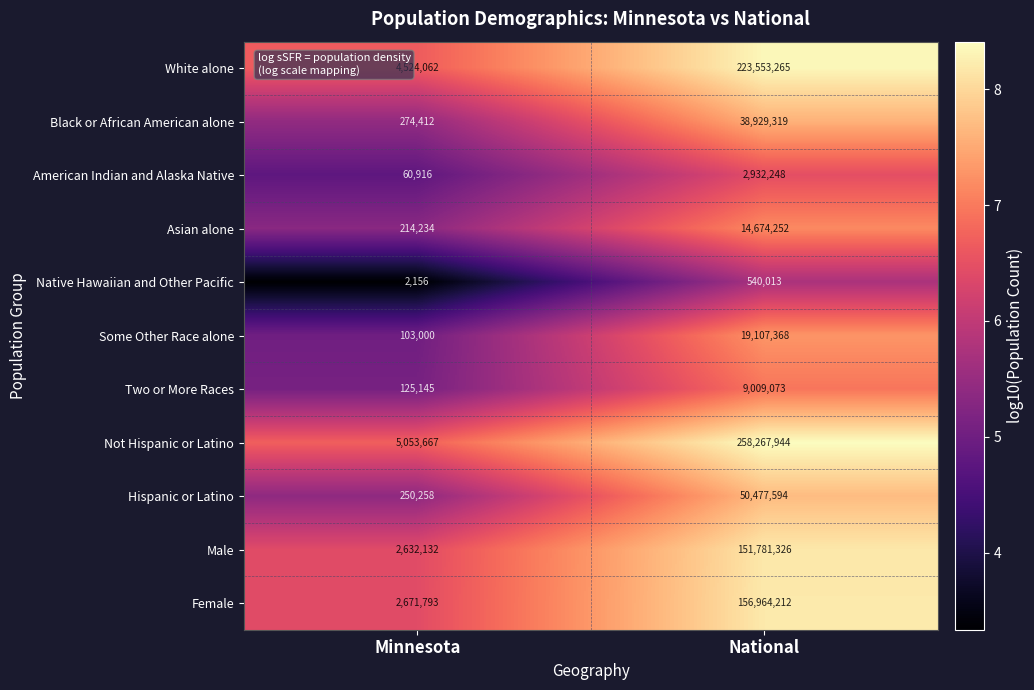

What is the difference between the Asian alone values at Minnesota and National?

14460018